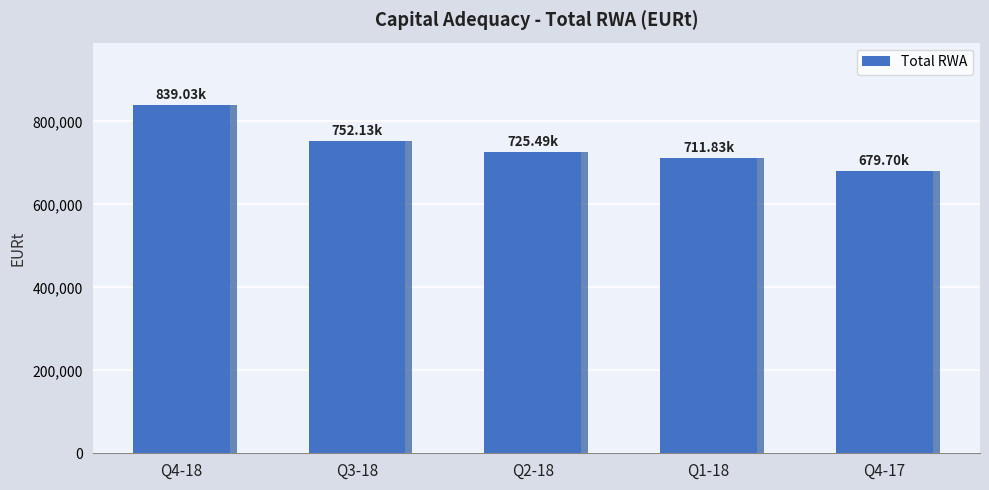

Are the bars grouped side by side (vs. stacked)?

No